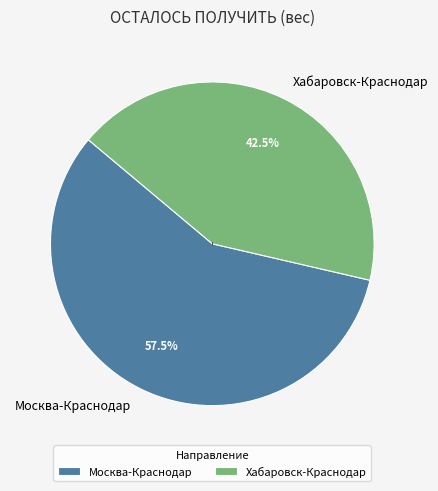

Approximately how many times larger is the value at Хабаровск-Краснодар compared to Москва-Краснодар?

0.7